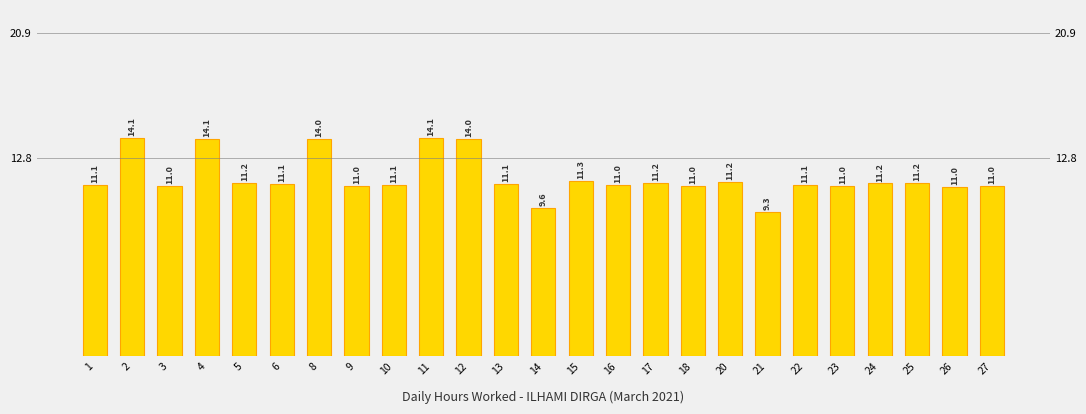

Rank the categories by value from lowest to highest.

21, 14, 26, 23, 3, 27, 9, 18, 16, 1, 10, 22, 6, 13, 24, 17, 25, 5, 20, 15, 12, 8, 4, 2, 11